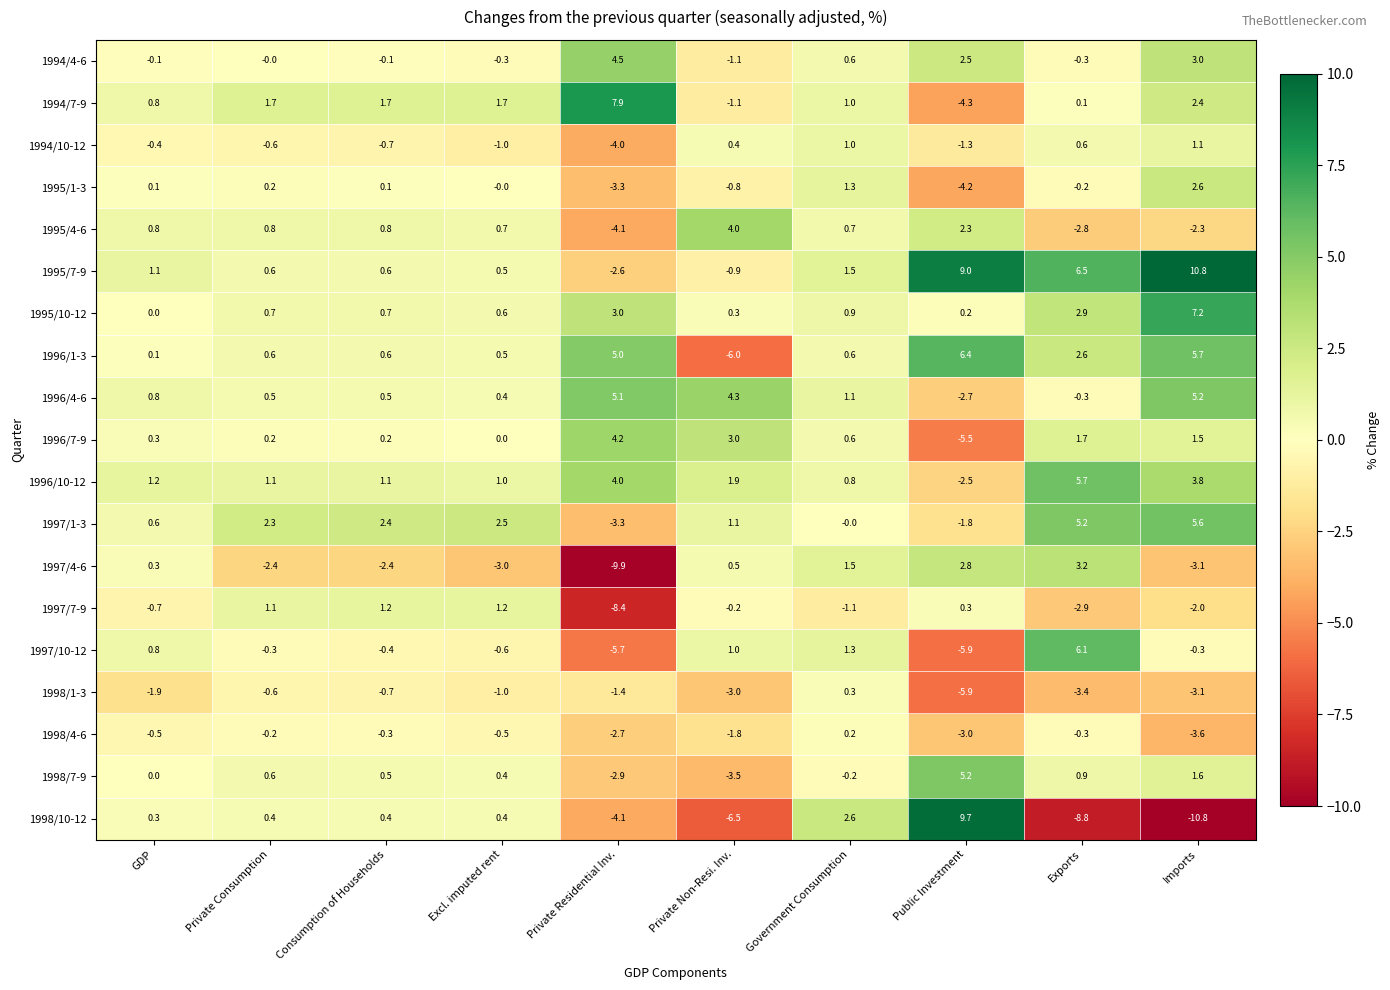

Where does the 1998/10-12 series first go above 0?

GDP